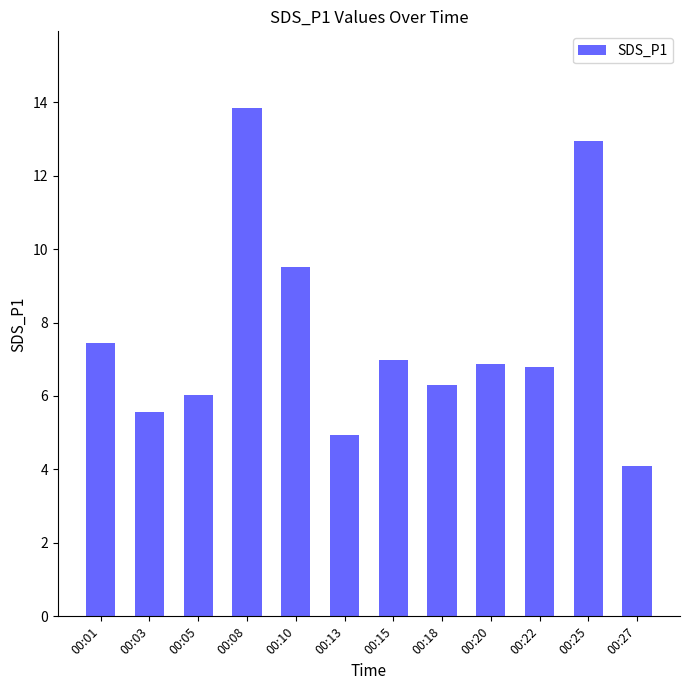

Is it true that the value at 00:22 is 6.8?

True